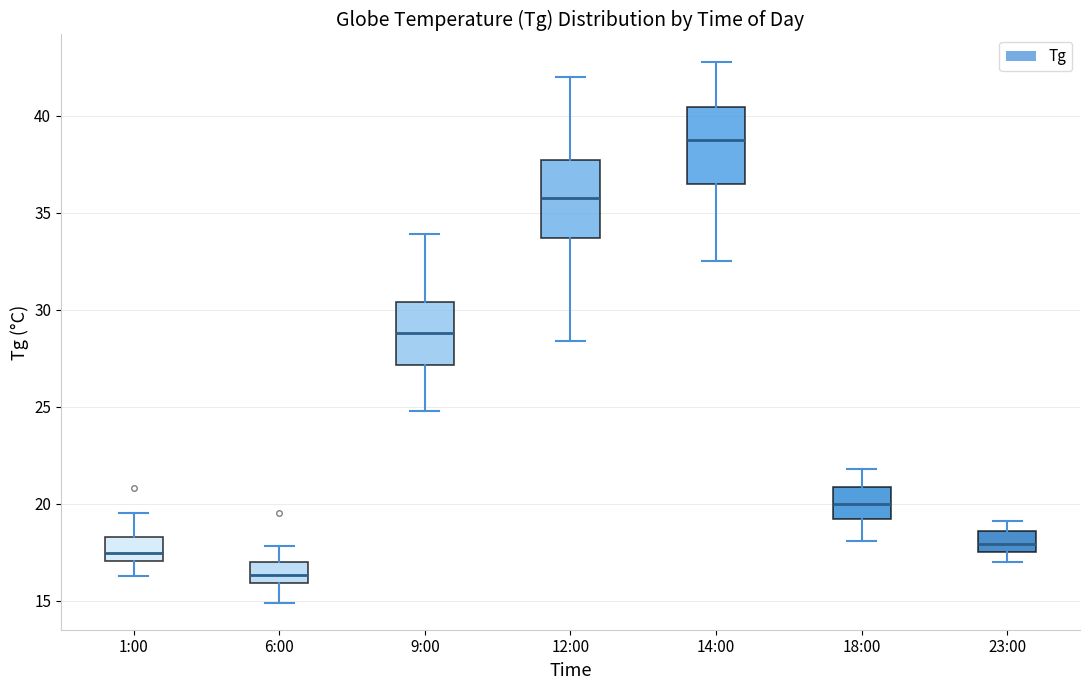

Reading left to right, read every box against the y-axis: the position of its median line, the range the box covers, and the ends of its whiskers. The values are not printed on the chart, so give them approximately, as read against the axis.

1:00: median 17.5, box 17.0 to 18.5, whiskers 16.5 to 19.5
6:00: median 16.5, box 16.0 to 17.0, whiskers 15.0 to 18.0
9:00: median 29.0, box 27.0 to 30.5, whiskers 25.0 to 34.0
12:00: median 36.0, box 33.5 to 37.5, whiskers 28.5 to 42.0
14:00: median 39.0, box 36.5 to 40.5, whiskers 32.5 to 43.0
18:00: median 20.0, box 19.0 to 21.0, whiskers 18.0 to 22.0
23:00: median 18.0, box 17.5 to 18.5, whiskers 17.0 to 19.0